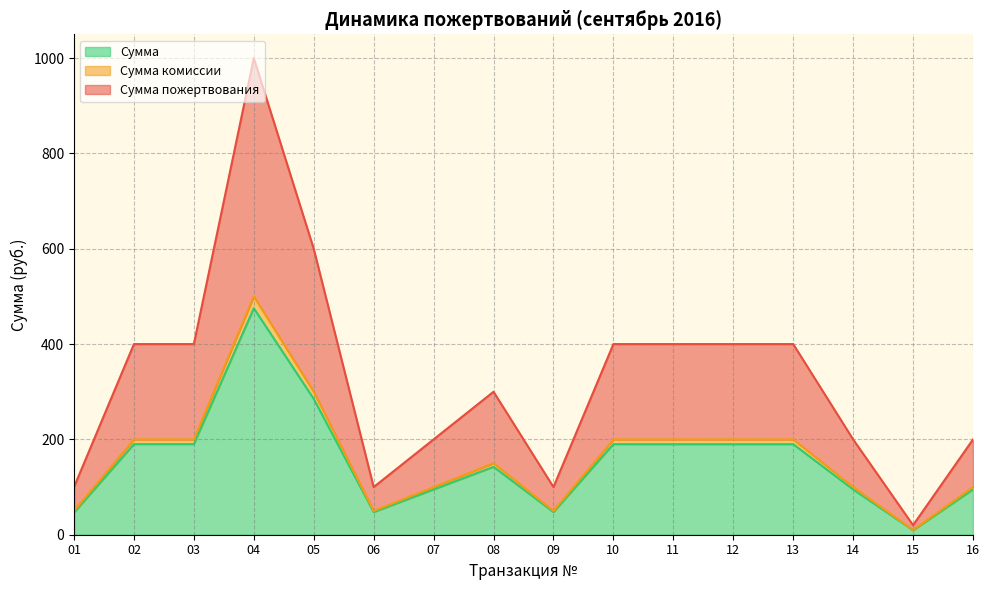

True or false: Сумма комиссии and Сумма пожертвования cross at least once.

False